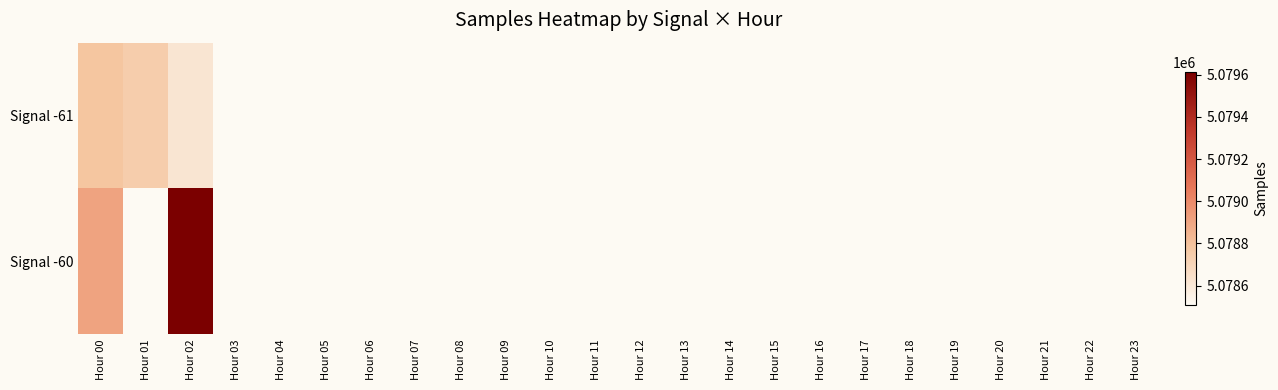

Which series has the widest spread of values?

Signal -60